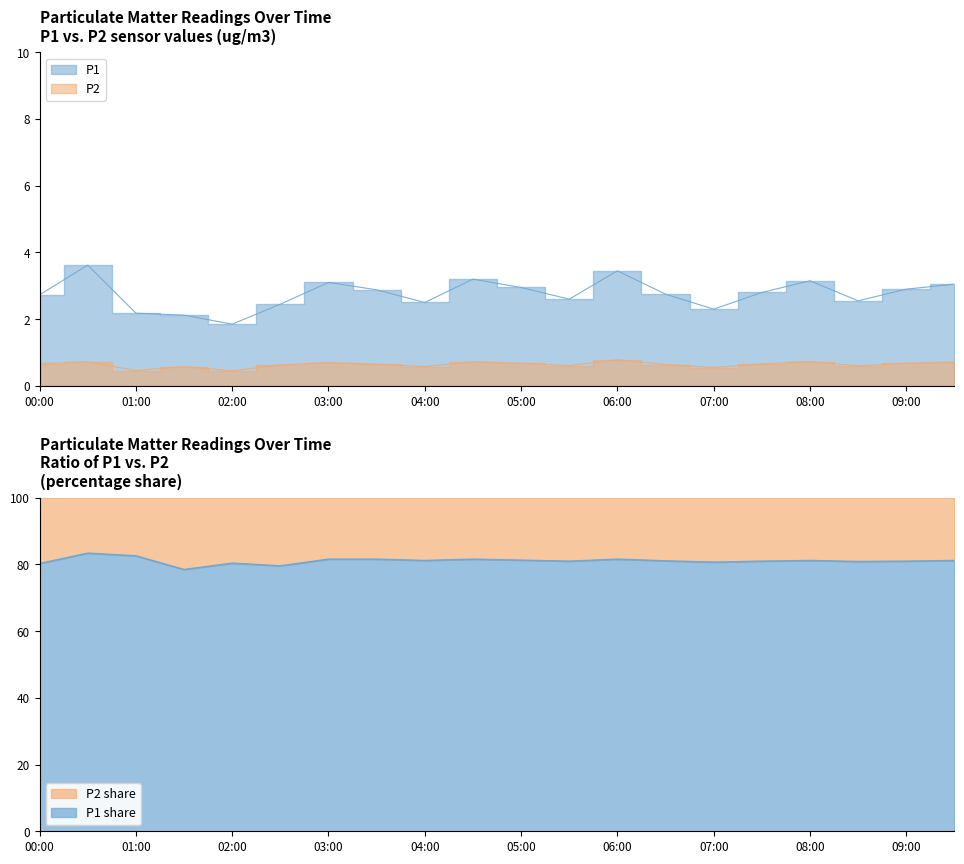

Which has a higher value, 02:30 or 06:30?

06:30